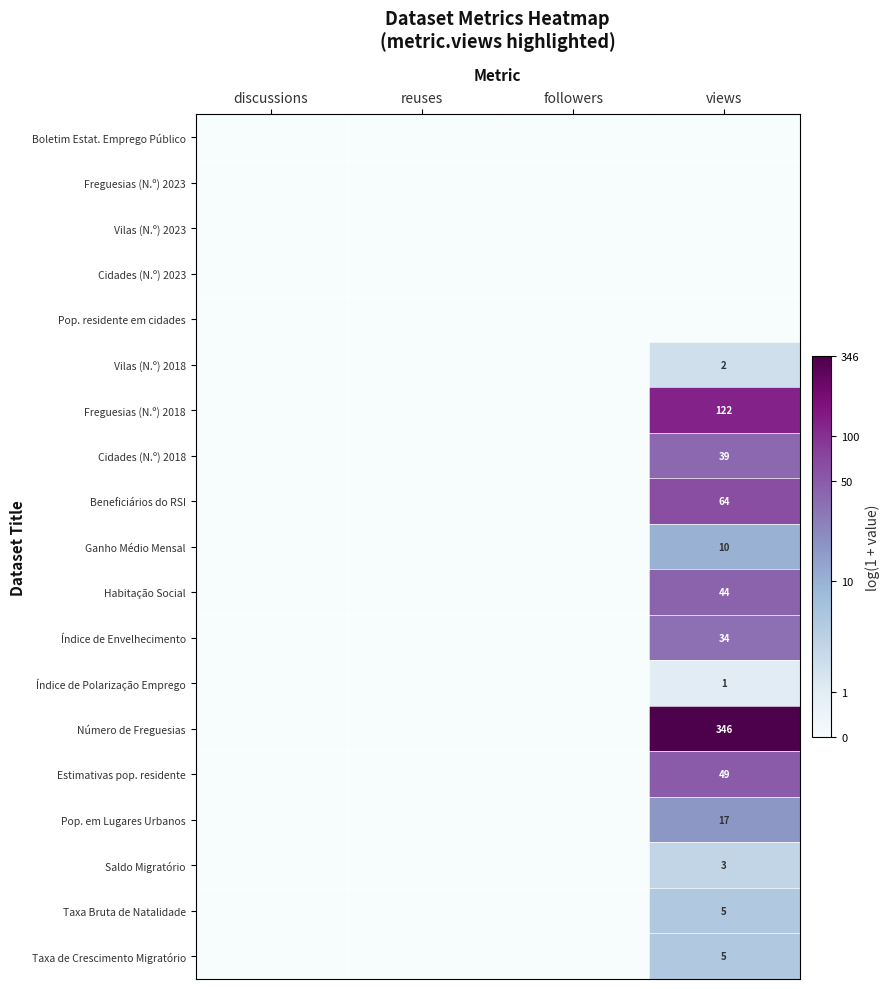

The Beneficiários do RSI series shows 64 at views. True or false?

True